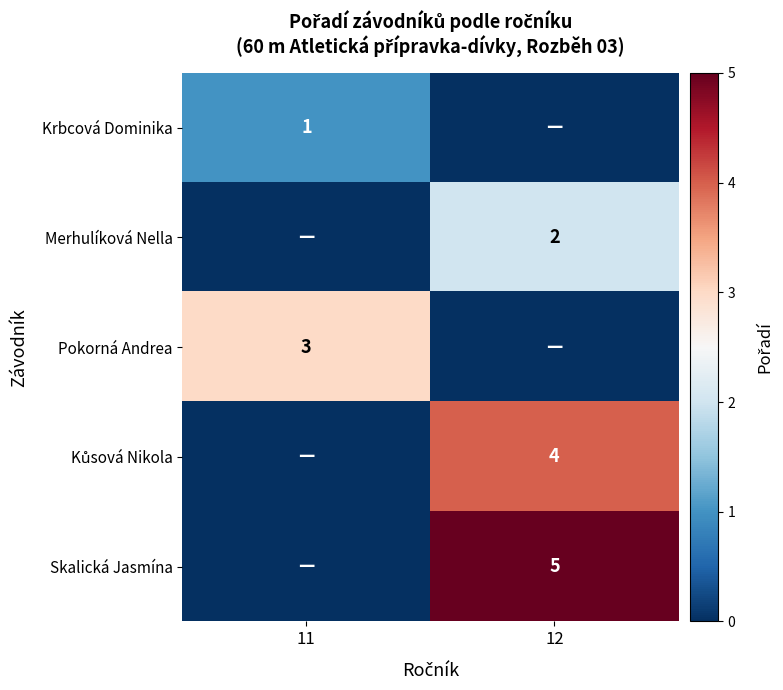

List the labels in order of Krbcová Dominika value, largest first.

11, 12